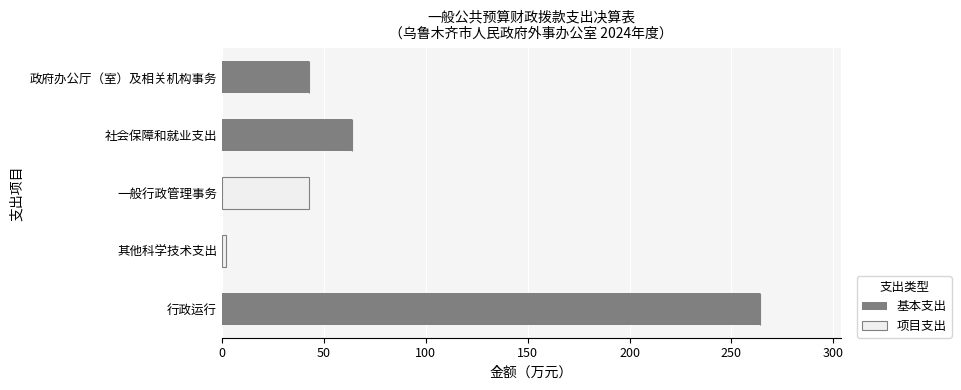

Which category has the highest value in the 基本支出 series?

行政运行